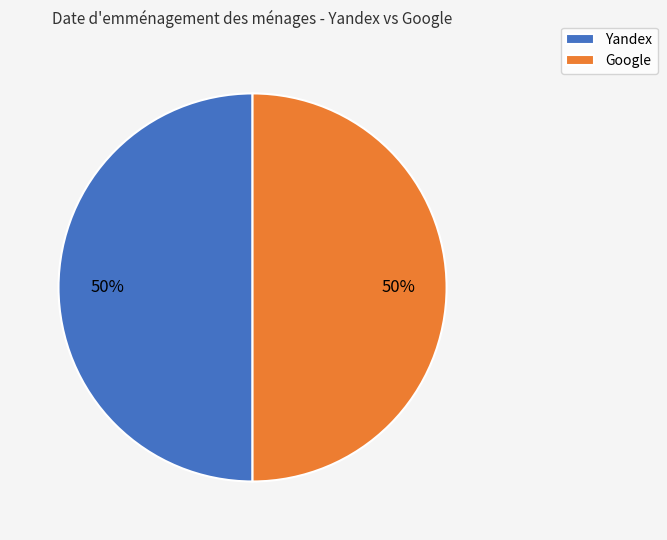

What percentage is the Google slice, to the nearest percent?

50%